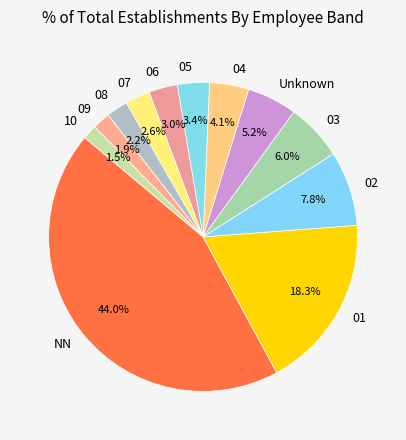

How many segments does this pie chart have?

12